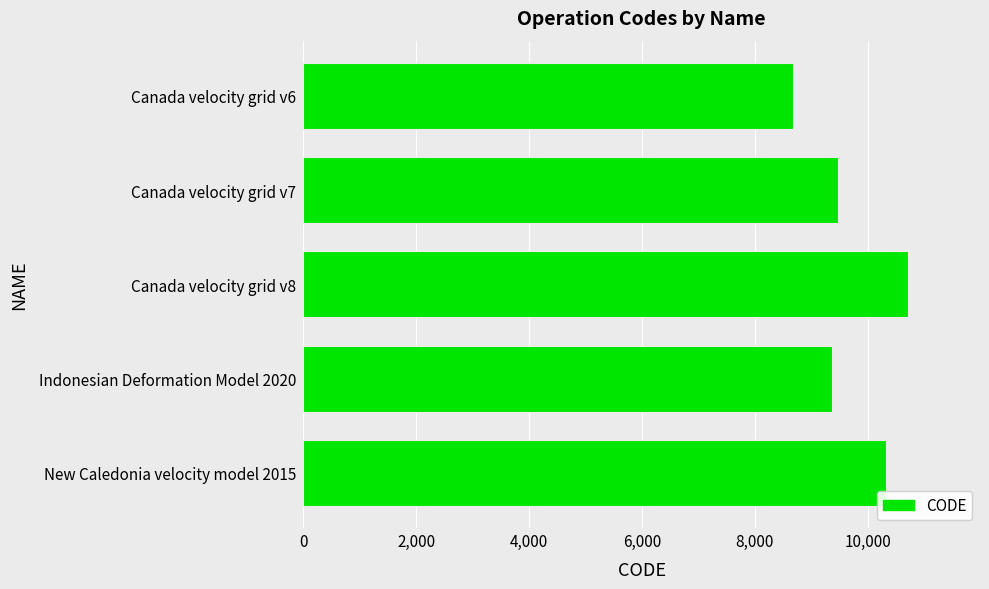

What is the change in value from Canada velocity grid v7 to New Caledonia velocity model 2015?

+840